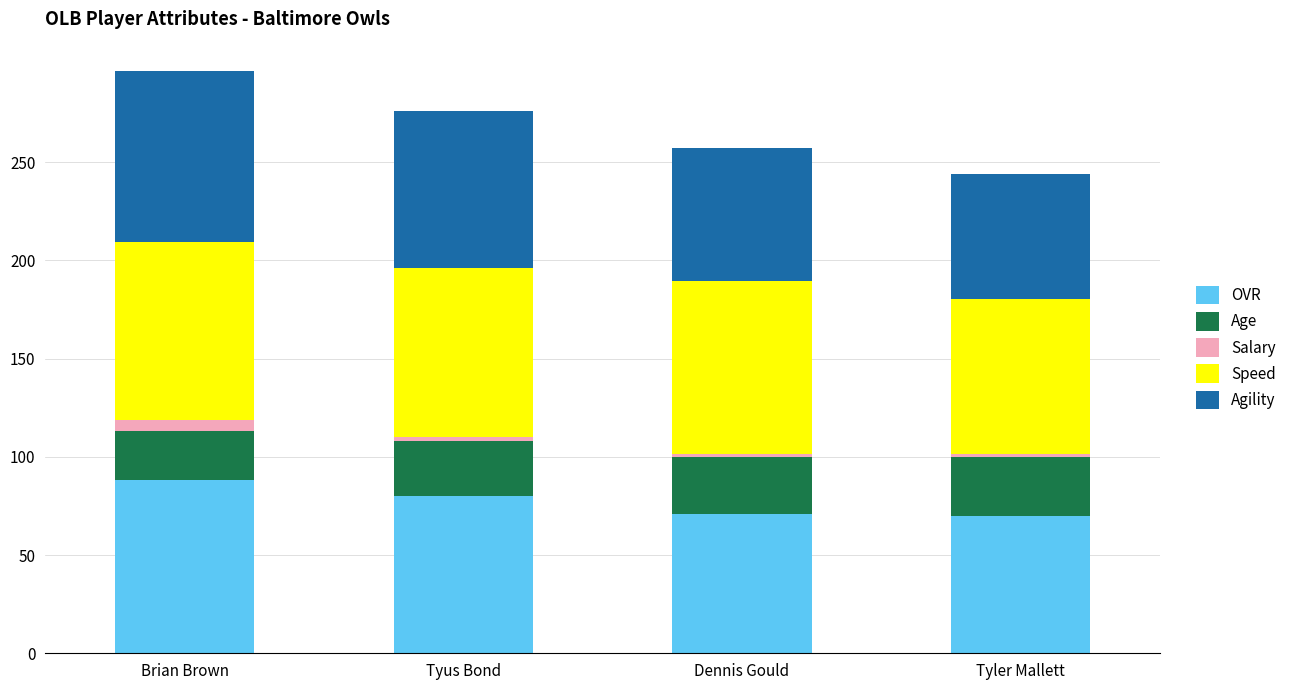

What is the sum of all OVR values?

309.0